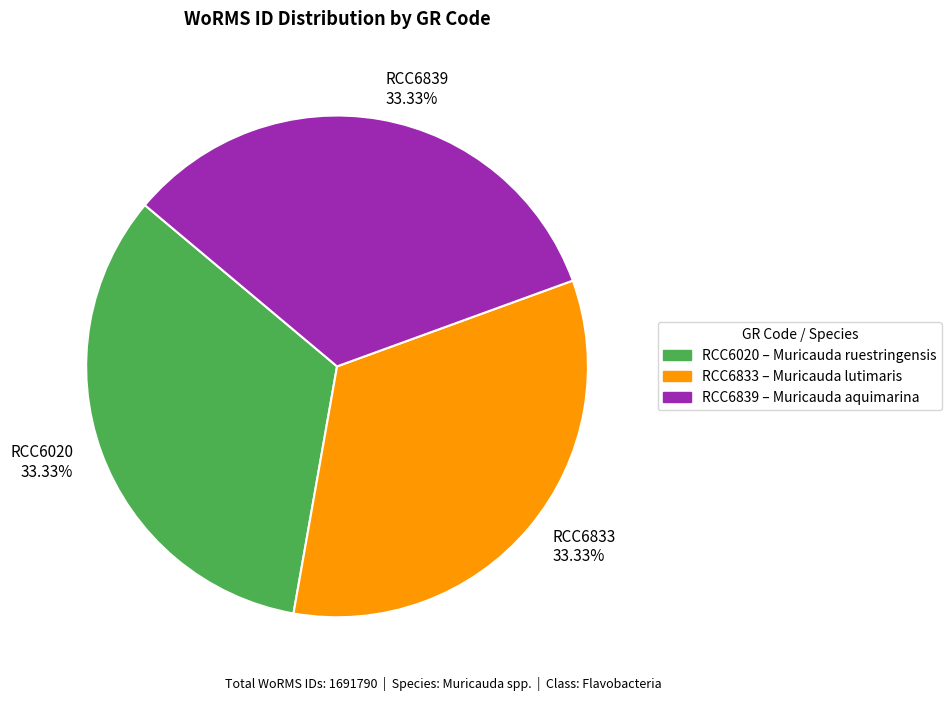

How many segments does this pie chart have?

3